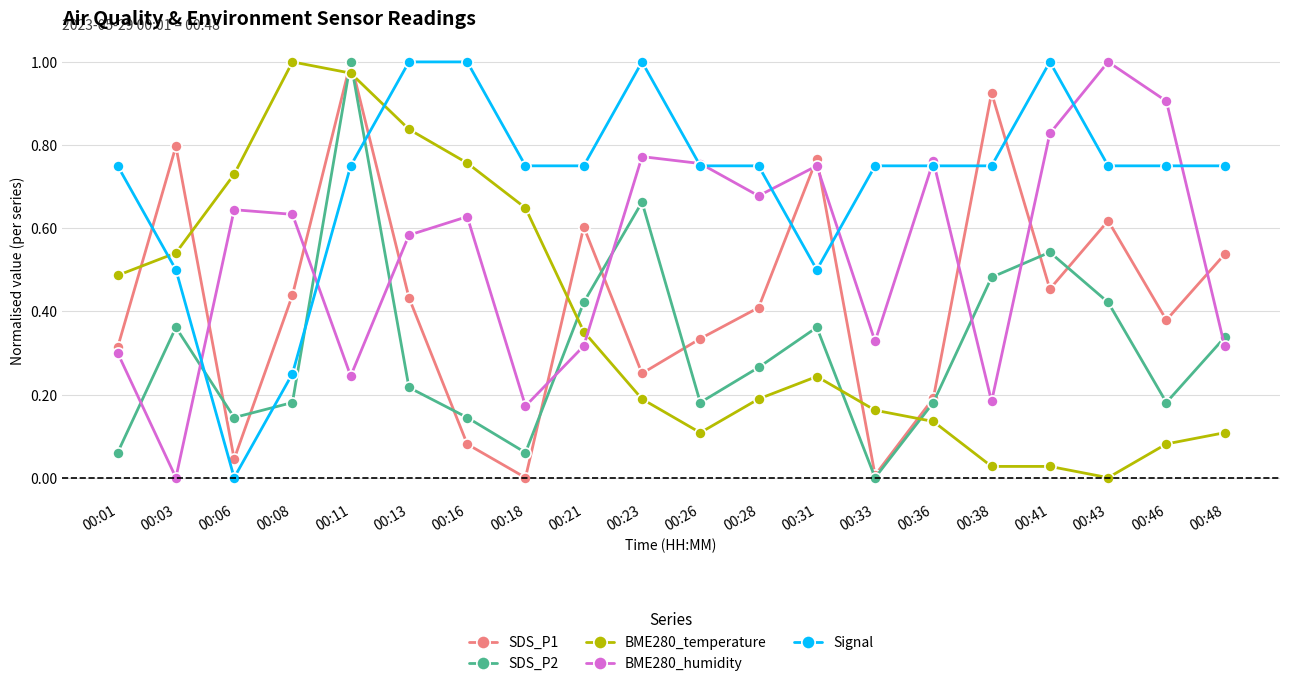

Where is SDS_P2 nearest to the value 0?

00:33